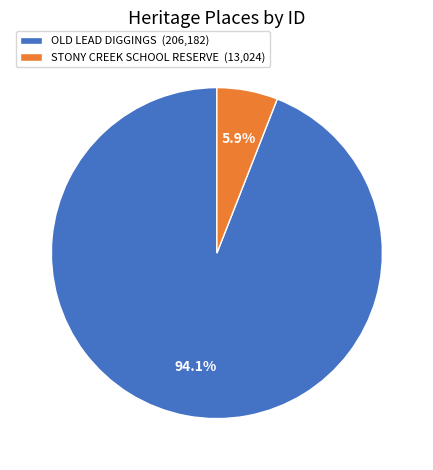

Is it true that OLD LEAD DIGGINGS is 99% of the pie?

False